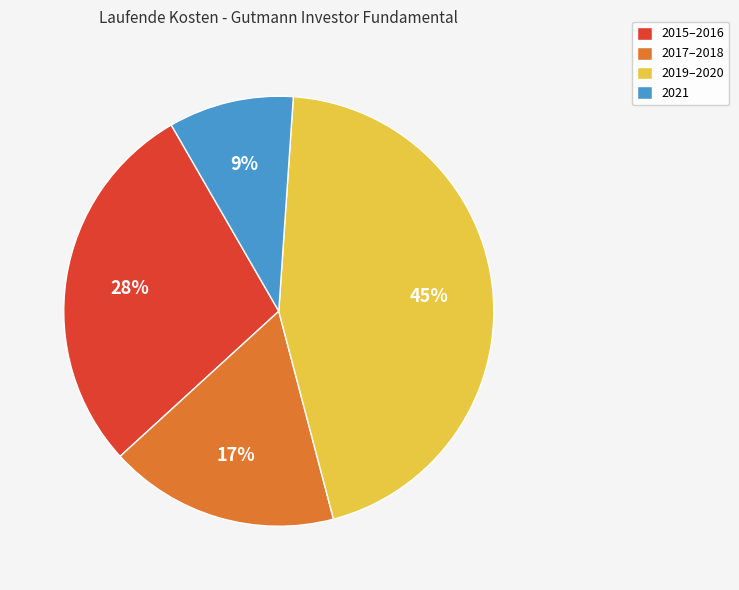

Does any single category account for the majority?

No